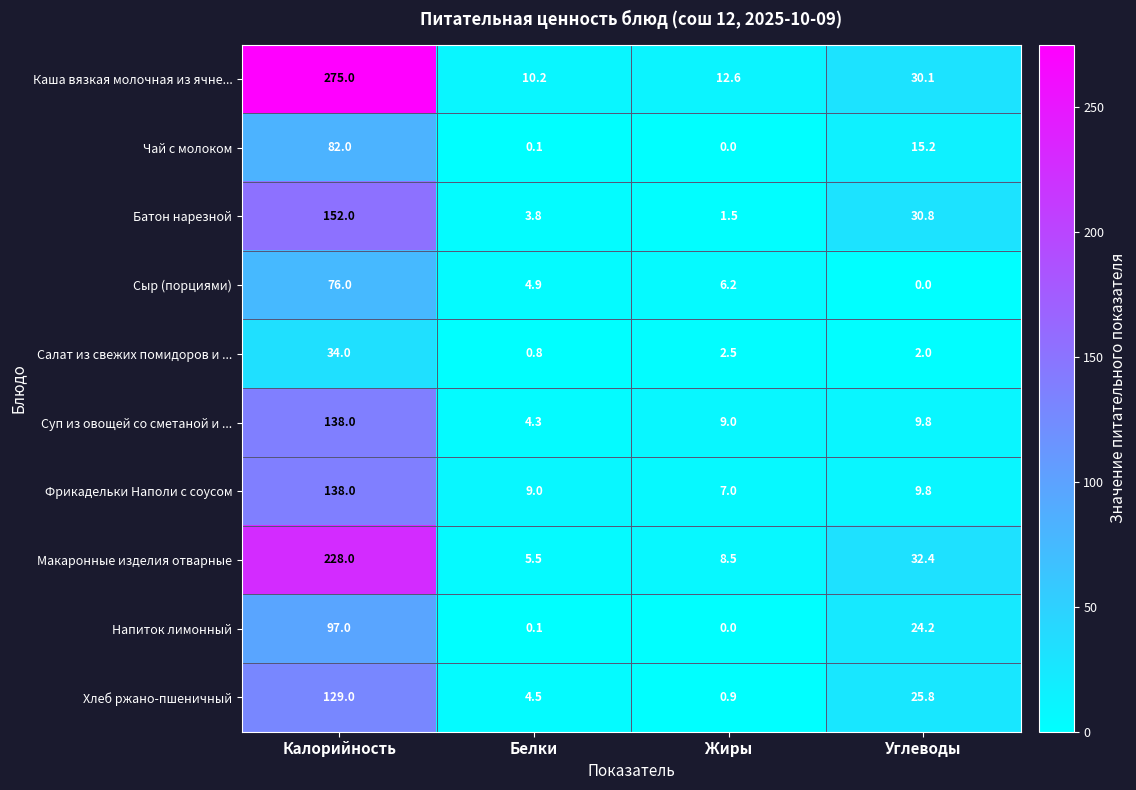

True or false: Суп из овощей со сметаной и ... has a value of 229.6 at Калорийность.

False